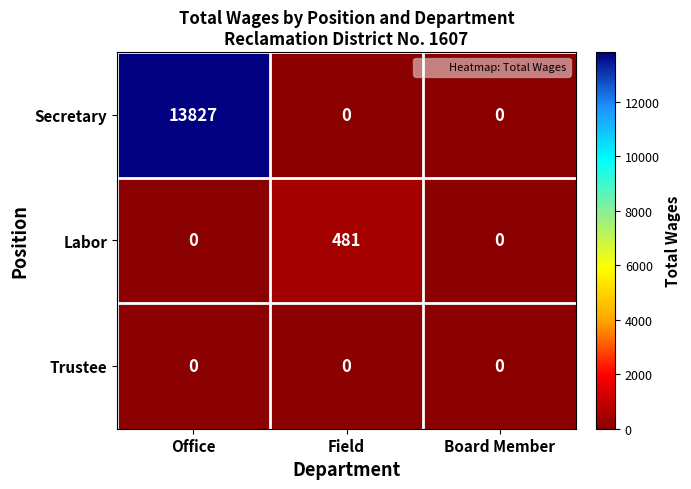

Reading left to right, what are all the values shown in this chart?

Secretary: 13827	0	0
Labor: 0	481	0
Trustee: 0	0	0